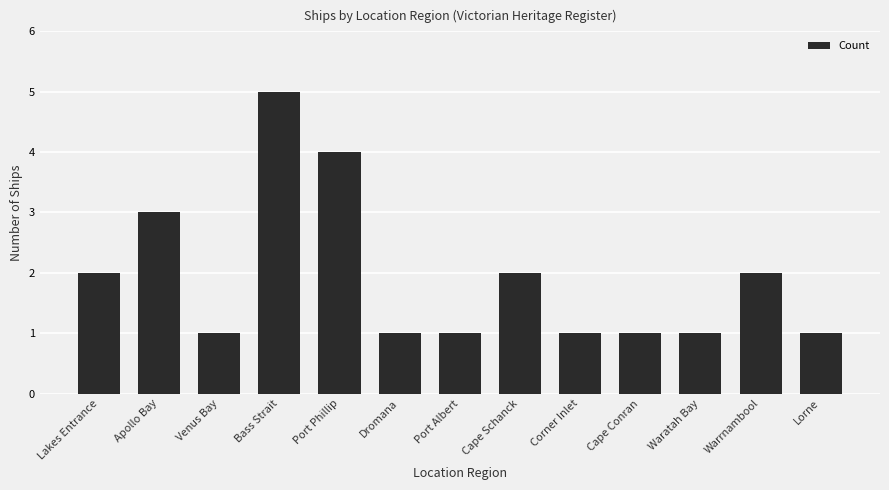

Is it true that the value at Corner Inlet is 1?

True